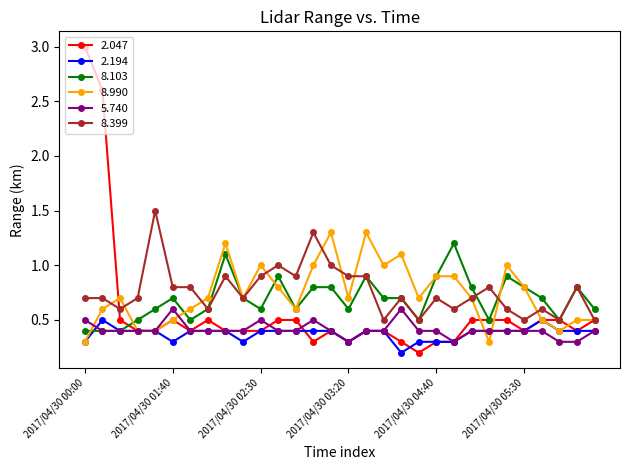

What is the value of the 2.047 point at the 19th from the left?

0.3